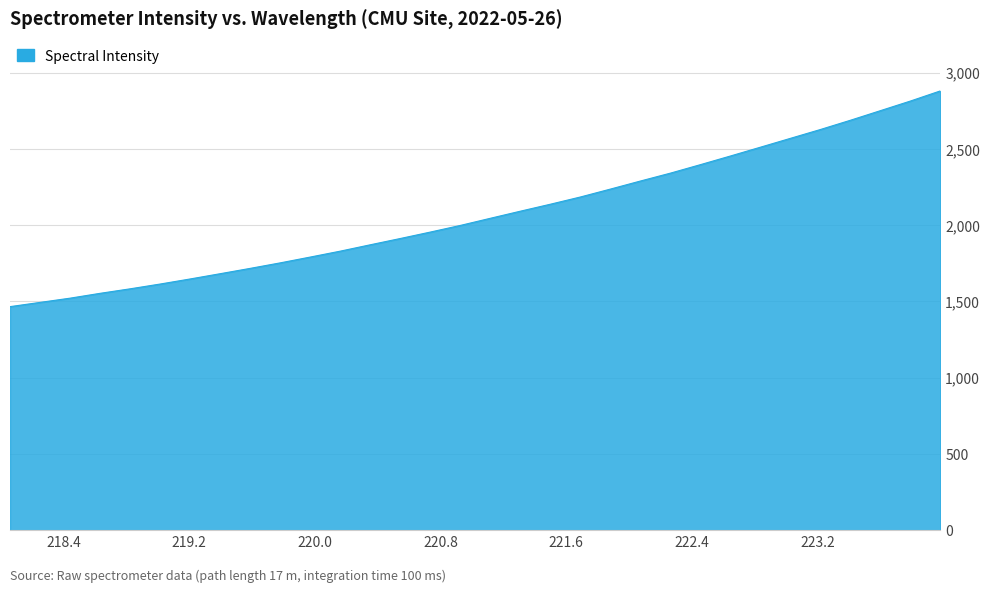

How many lines are shown in the chart?

1